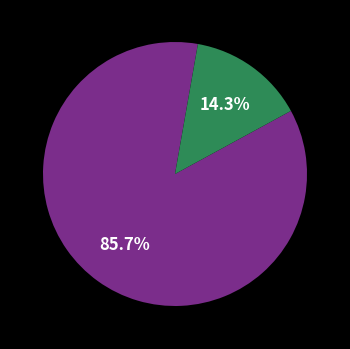

Which category has the smallest portion of the pie?

UKR